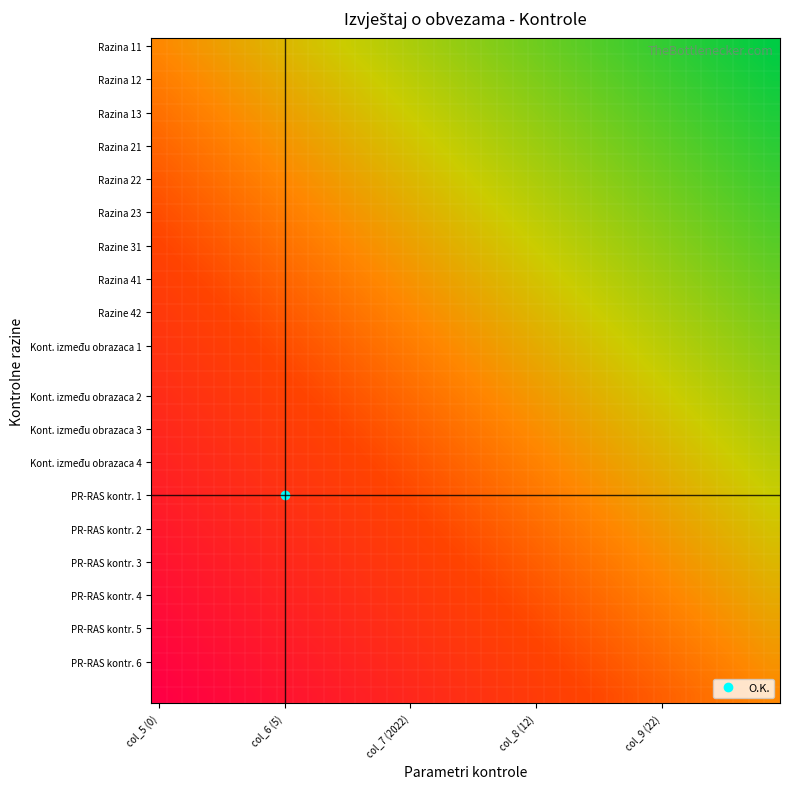

At which category is the sum across all series the highest?

col_5 (0)